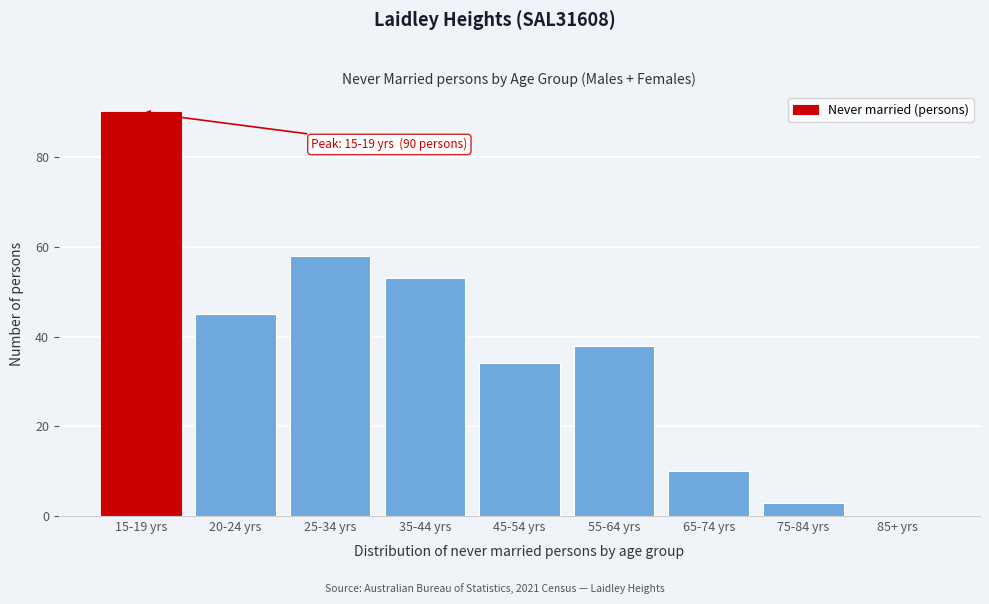

Reading left to right, extract all data points from this chart.

15-19 yrs=90	20-24 yrs=45	25-34 yrs=58	35-44 yrs=53	45-54 yrs=34	55-64 yrs=38	65-74 yrs=10	75-84 yrs=3	85+ yrs=0